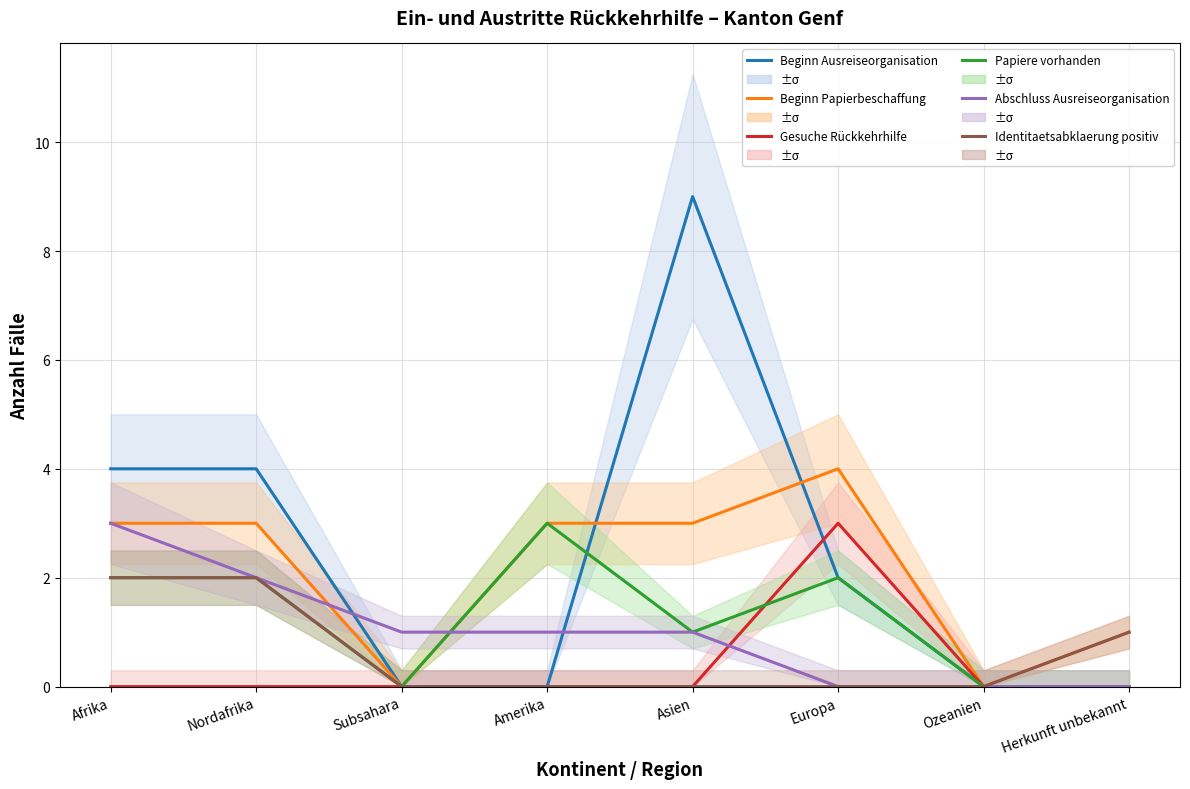

What are all the series names shown in the legend?

Beginn Ausreiseorganisation, Beginn Papierbeschaffung, Gesuche Rückkehrhilfe, Papiere vorhanden, Abschluss Ausreiseorganisation, Identitaetsabklaerung positiv